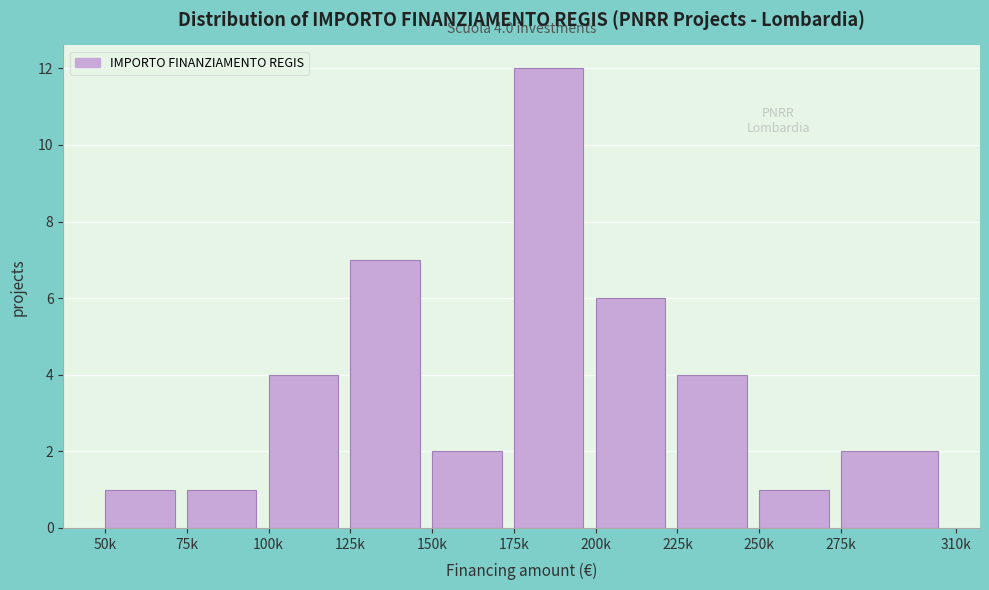

Reading right to left, extract all data points from this chart.

275k=2	250k=1	225k=4	200k=6	175k=12	150k=2	125k=7	100k=4	75k=1	50k=1